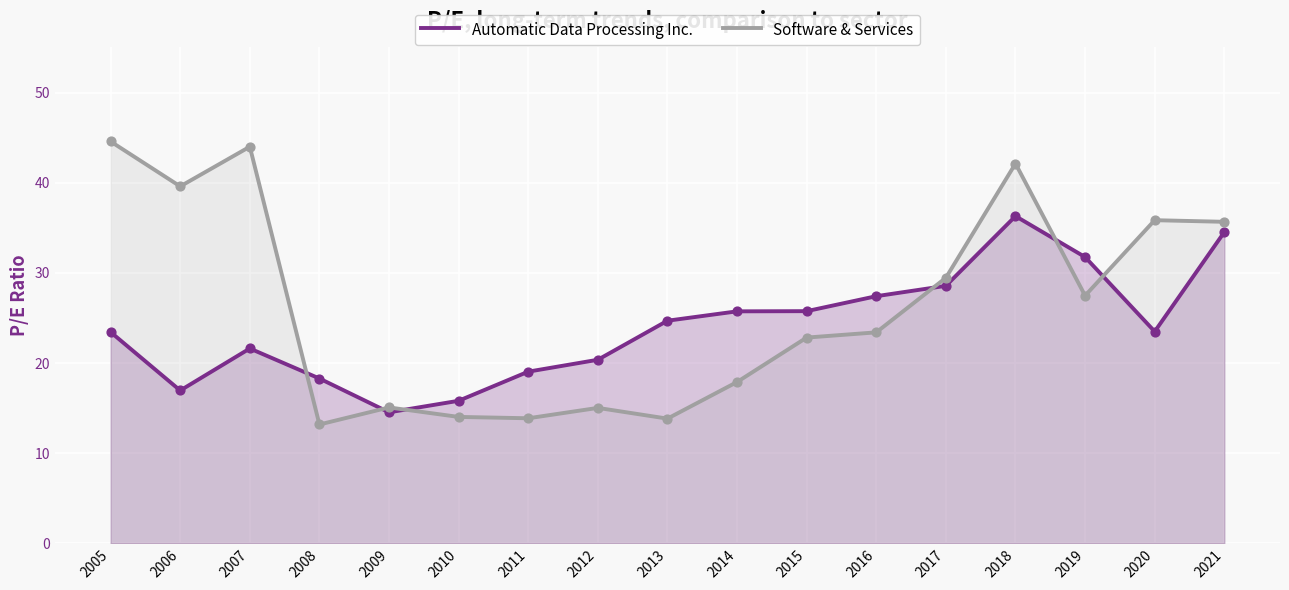

What are all the series names shown in the legend?

Automatic Data Processing Inc., Software & Services